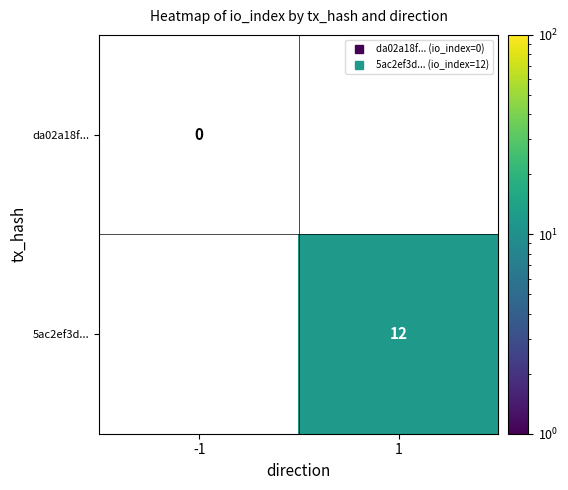

At which label does 5ac2ef3d... reach its peak?

1